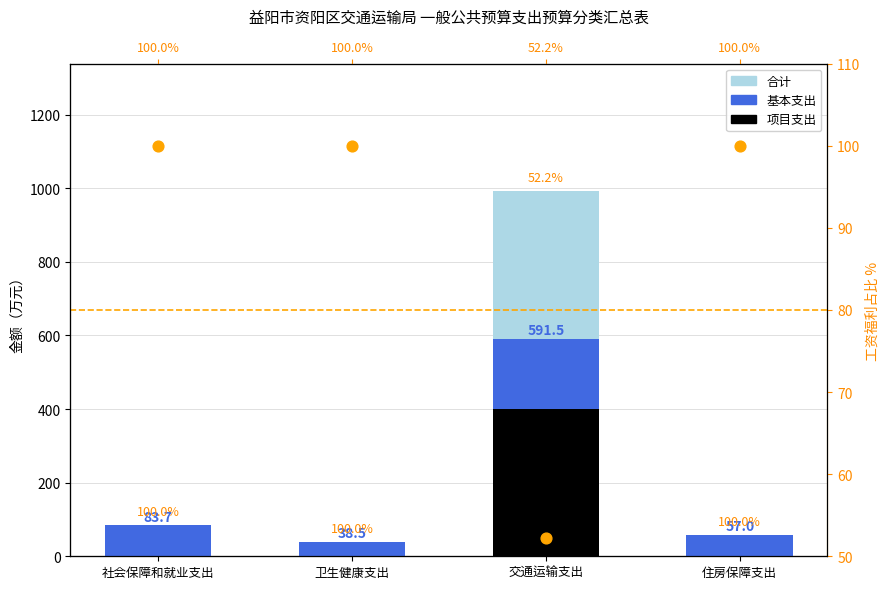

Which series reaches the maximum Y coordinate?

合计